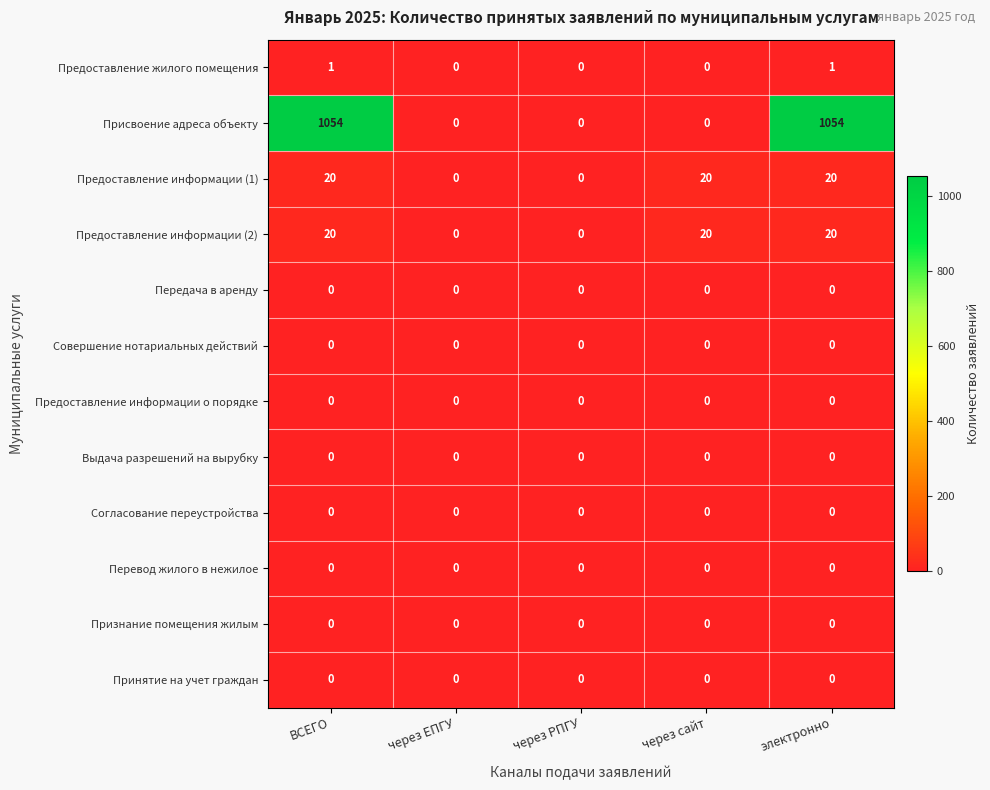

Which series has the widest spread of values?

Присвоение адреса объекту